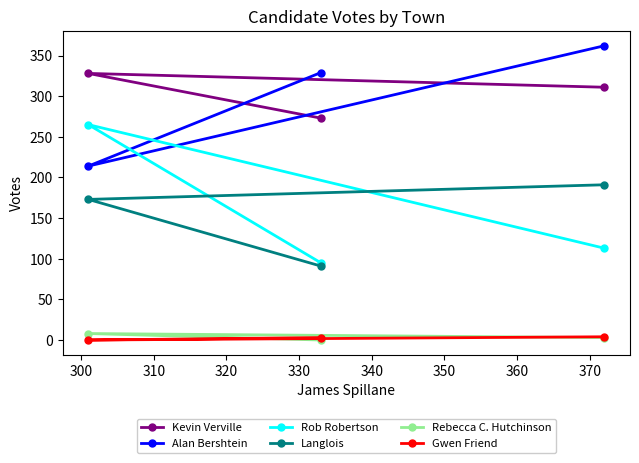

Is this an area chart (filled region under the line)?

No